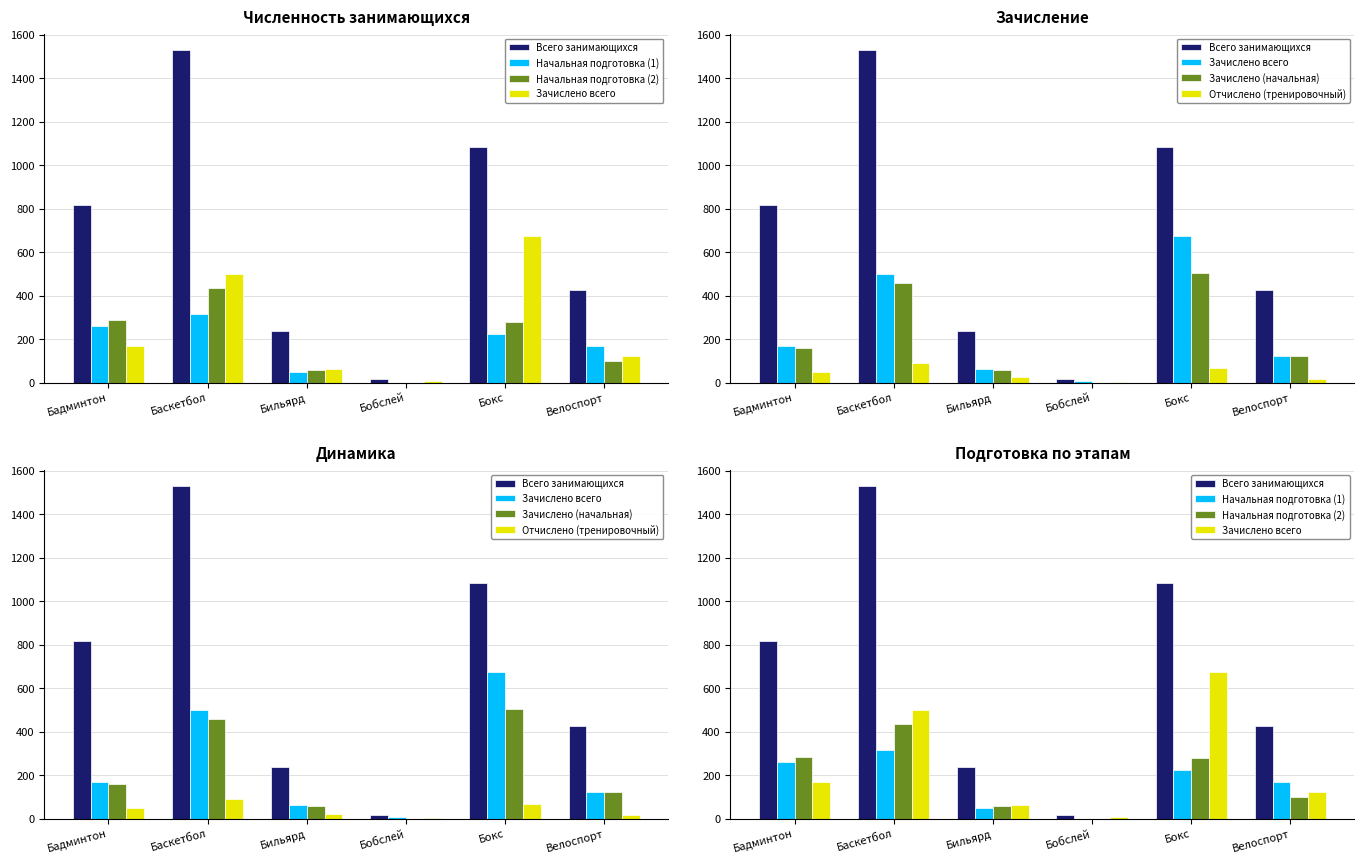

What is the average value of the Всего занимающихся series?

685